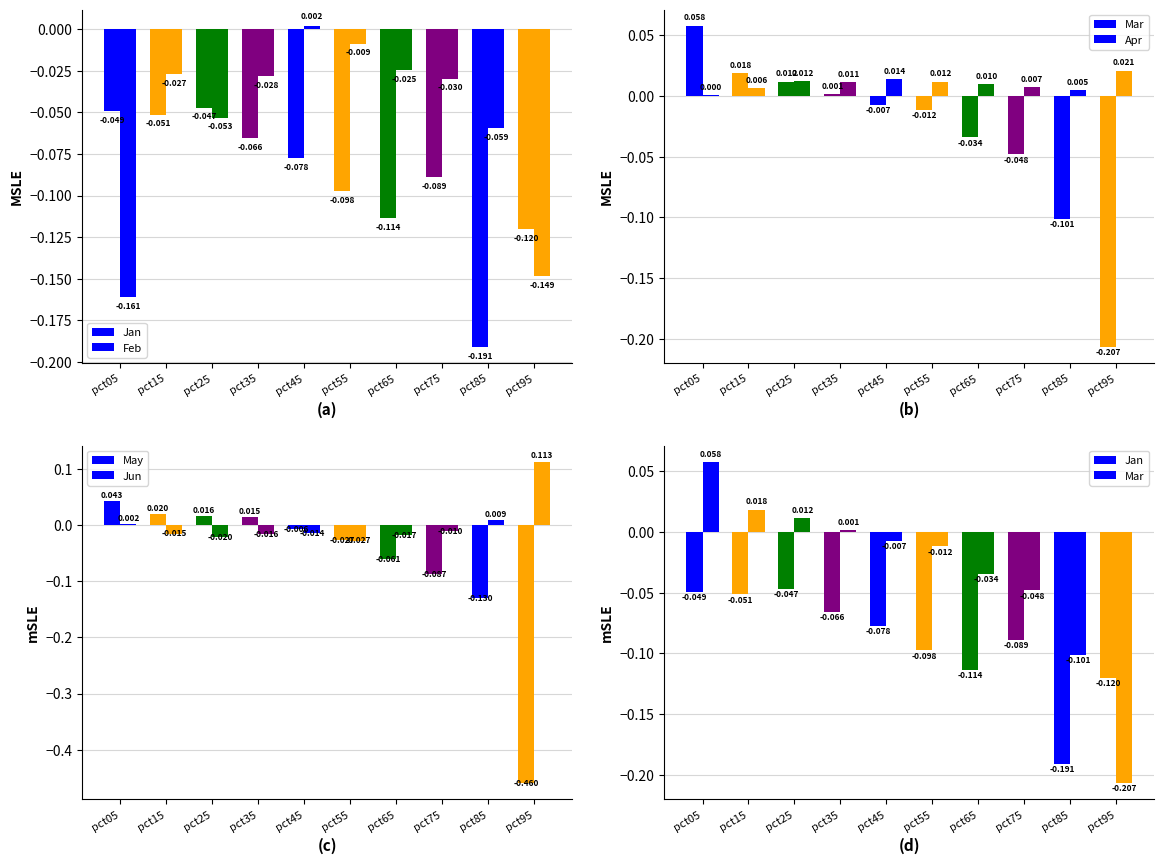

Is it true that May equals -0.0 at pct85?

False